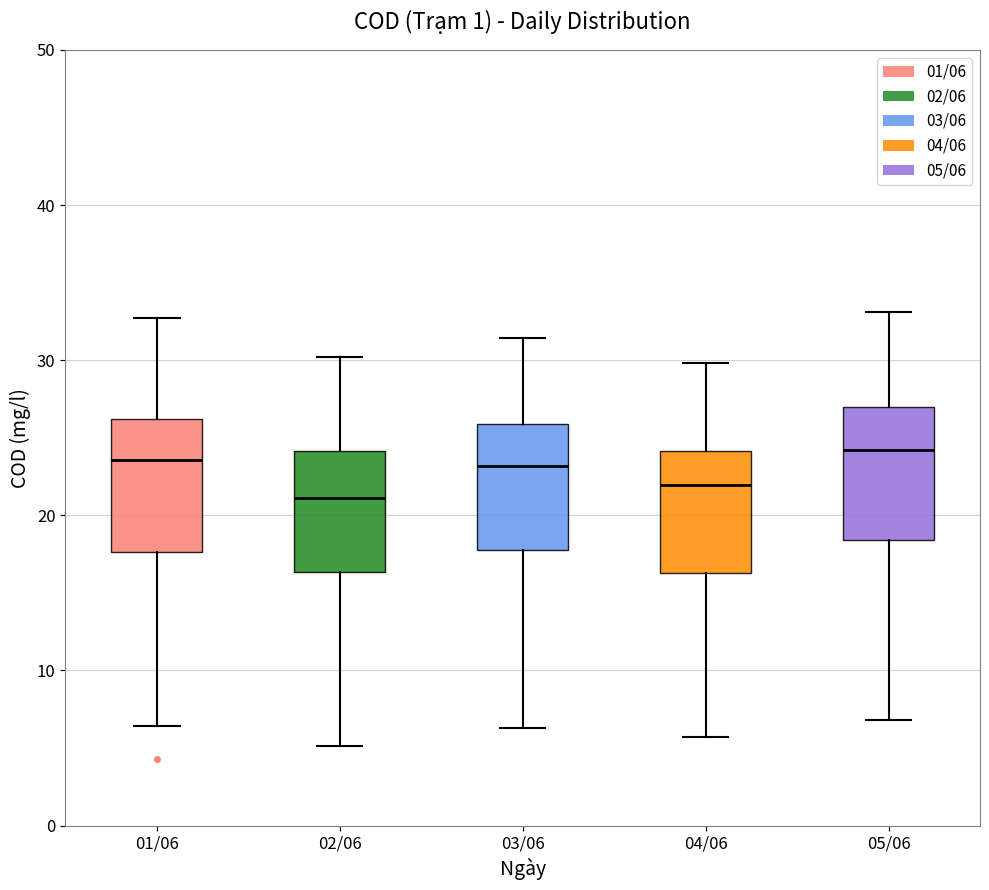

Reading left to right, transcribe this box plot: for each box, give where its median line is, the range the box spans, and where its two whiskers end, as read against the y-axis. The values are not printed on the chart, so give them approximately, as read against the axis.

01/06: median 24, box 18 to 26, whiskers 6 to 33
02/06: median 21, box 16 to 24, whiskers 5 to 30
03/06: median 23, box 18 to 26, whiskers 6 to 31
04/06: median 22, box 16 to 24, whiskers 6 to 30
05/06: median 24, box 18 to 27, whiskers 7 to 33